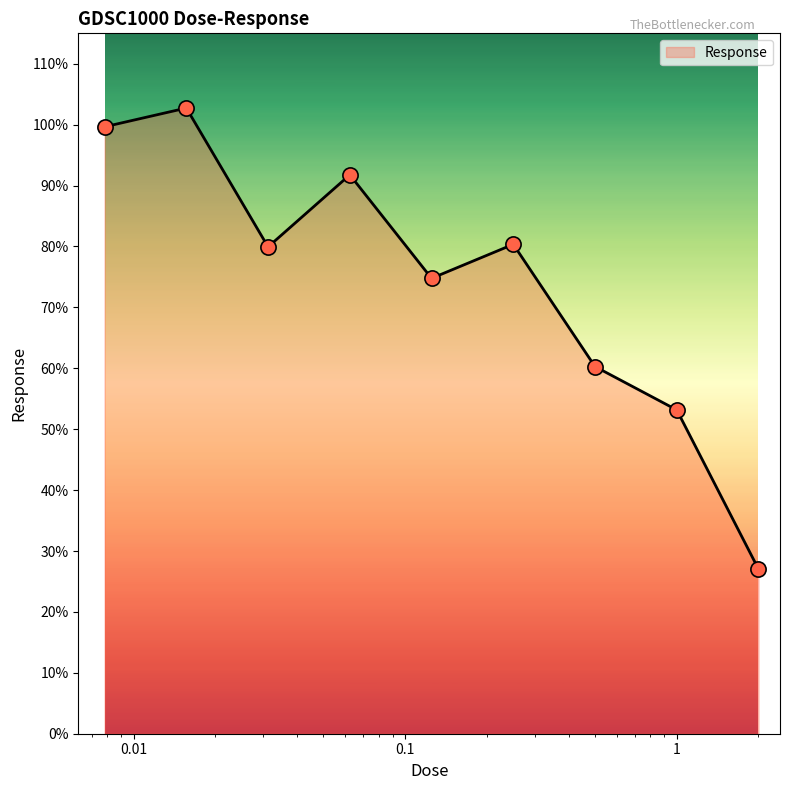

What is the greatest value displayed?

102.7